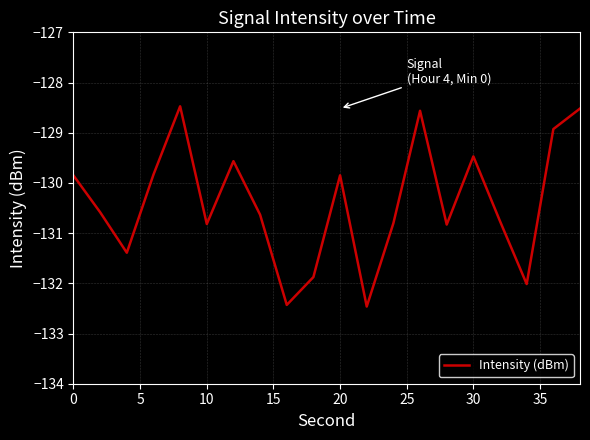

What is the smallest value displayed?

-132.5